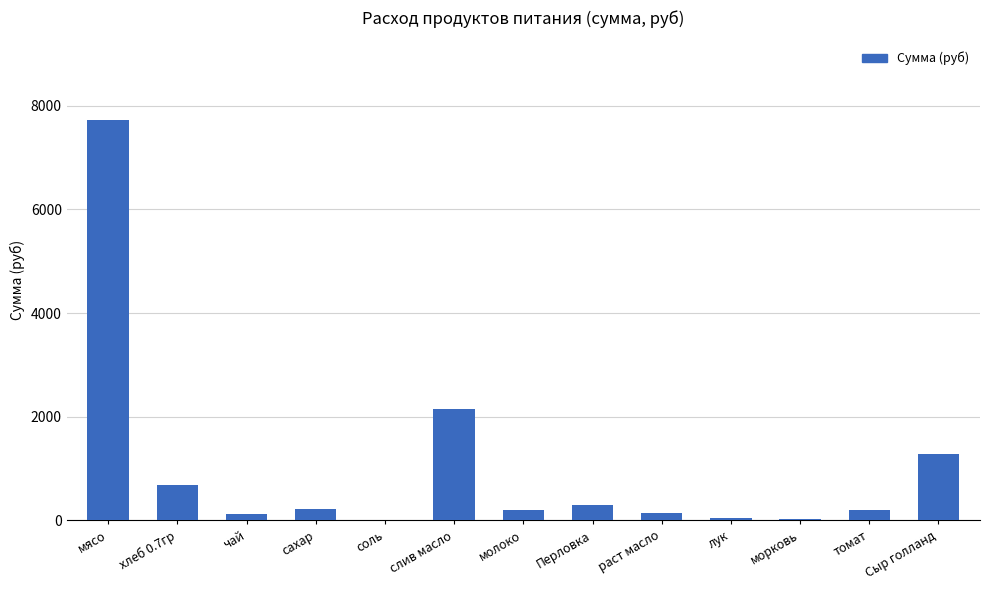

How many values exceed 201?

7